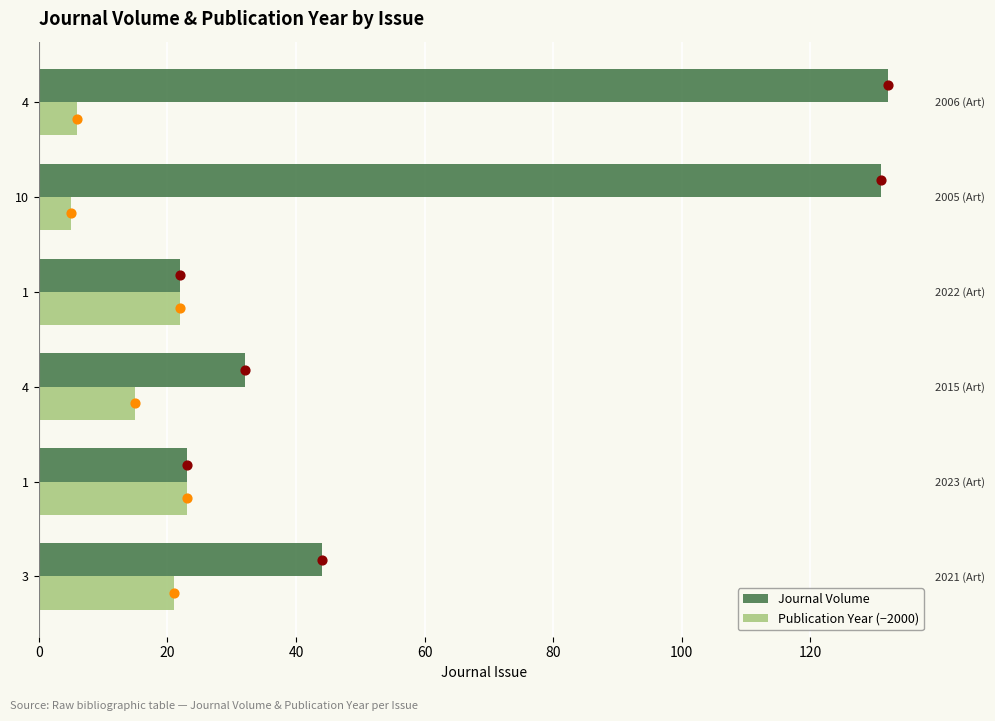

Is the value of Publication Year (−2000) at 10 greater than the value of Journal Volume at 4?

No